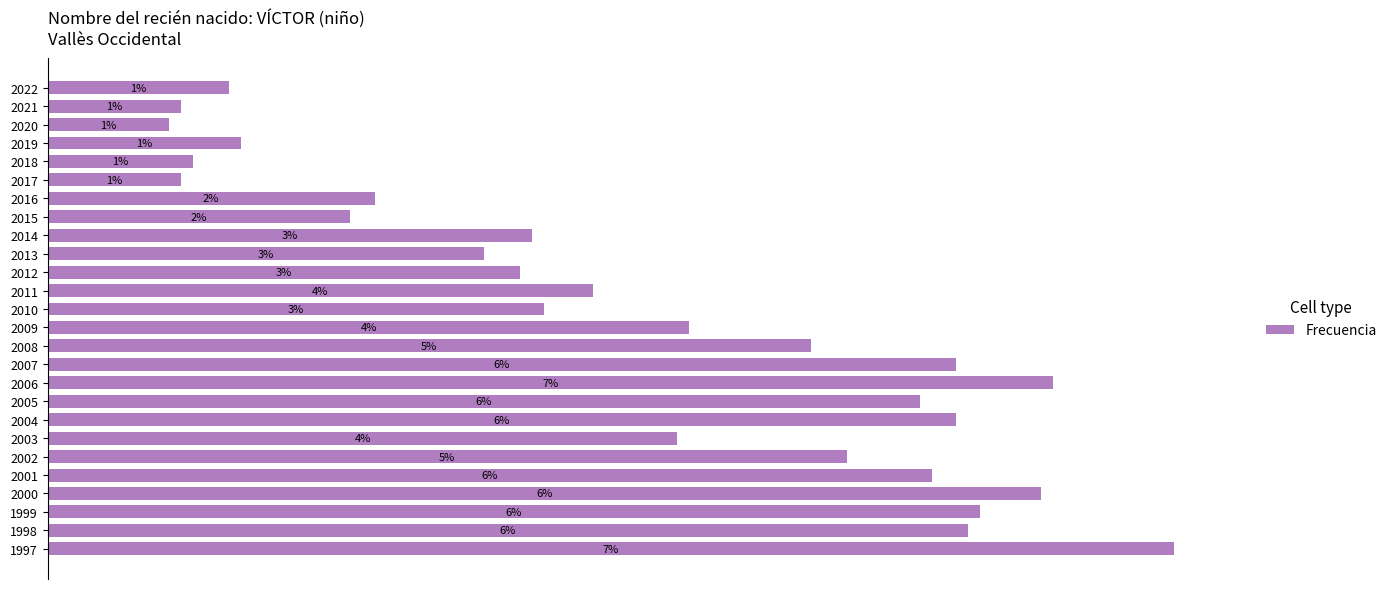

Does the chart contain any negative values?

No